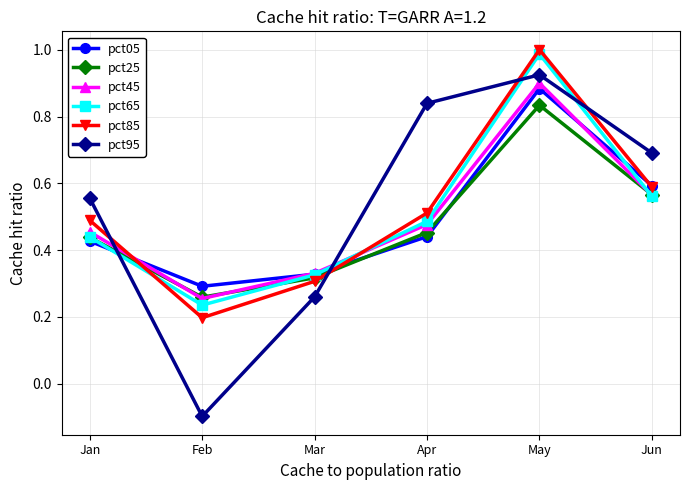

Which category has the lowest value in the pct25 series?

Feb